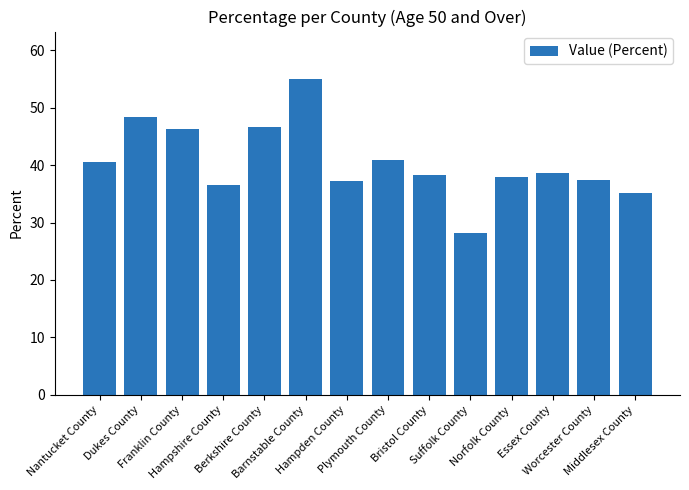

What is the sum of the values at Barnstable County and Dukes County?

103.3